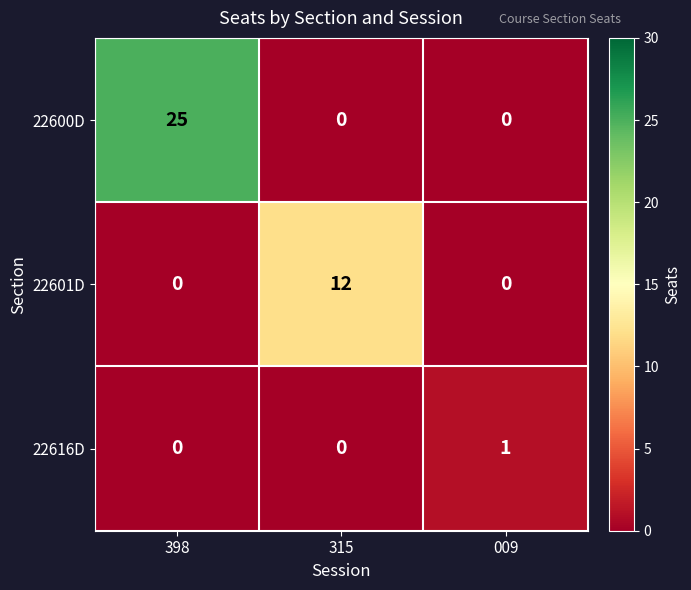

Rank the series by their maximum value, from highest to lowest.

22600D, 22601D, 22616D